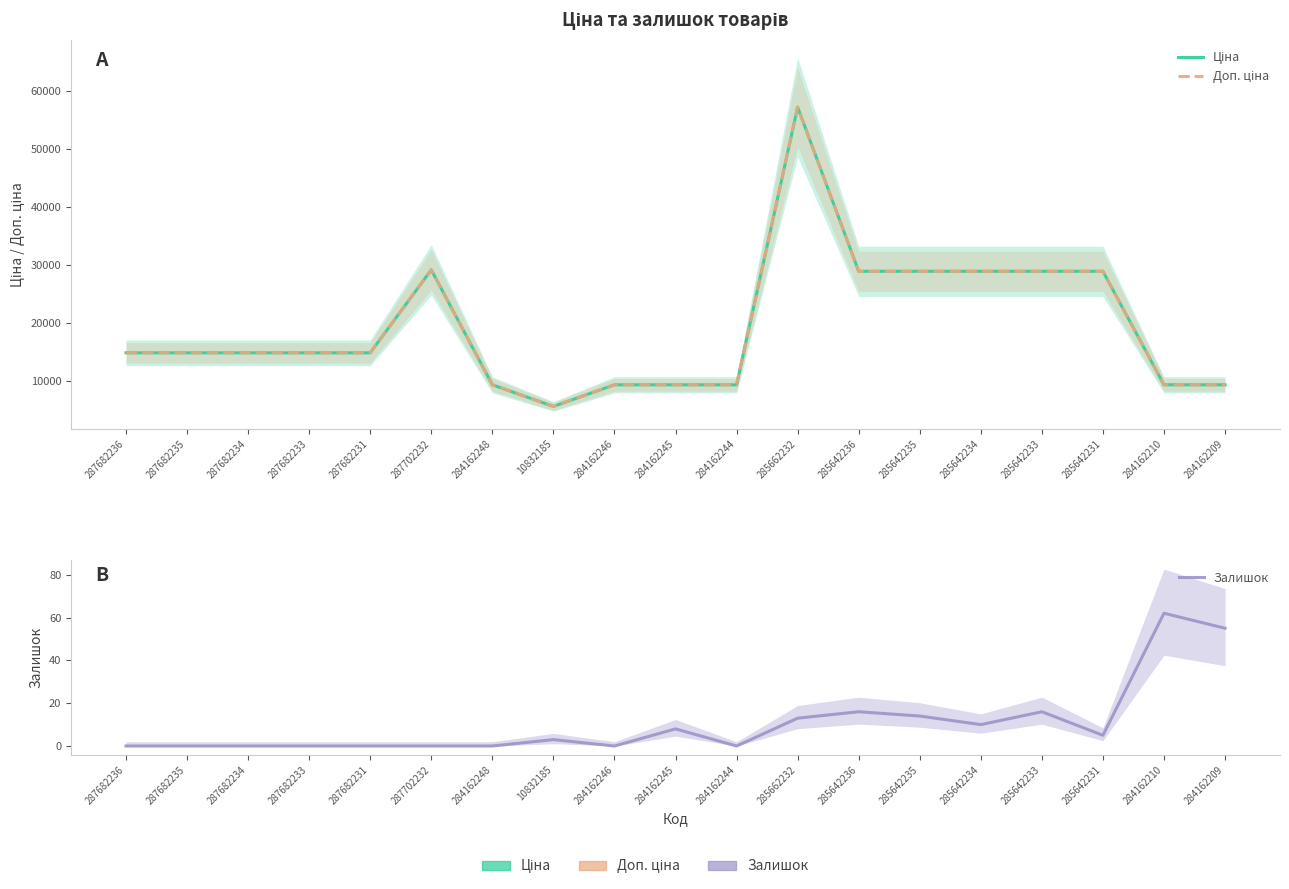

How many lines are shown in the chart?

3